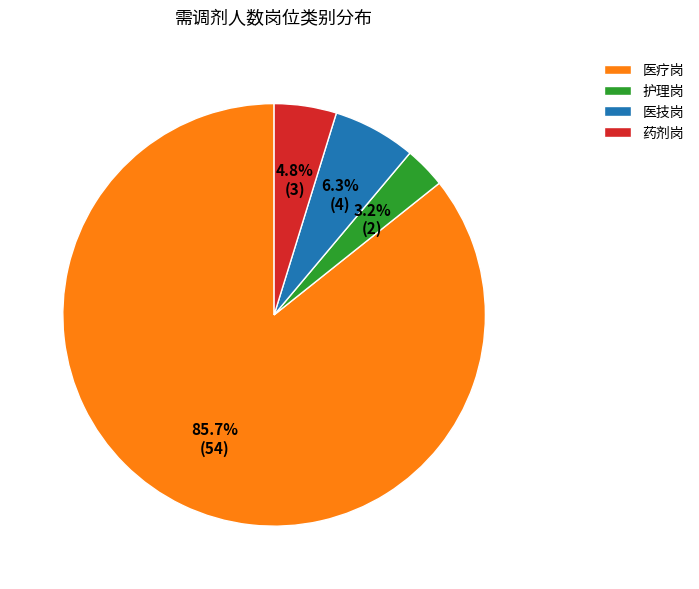

How much of the chart is everything except 护理岗?

96.8%